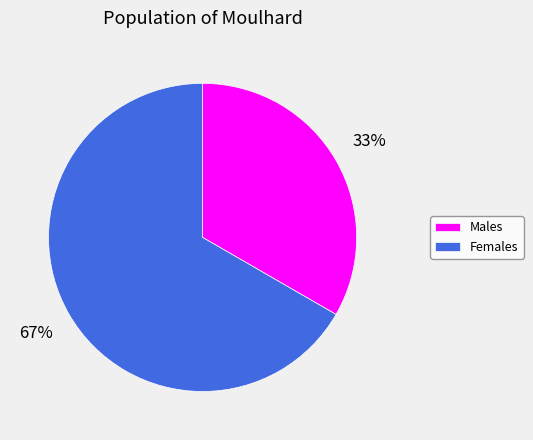

Rank the categories by value from lowest to highest.

Males, Females